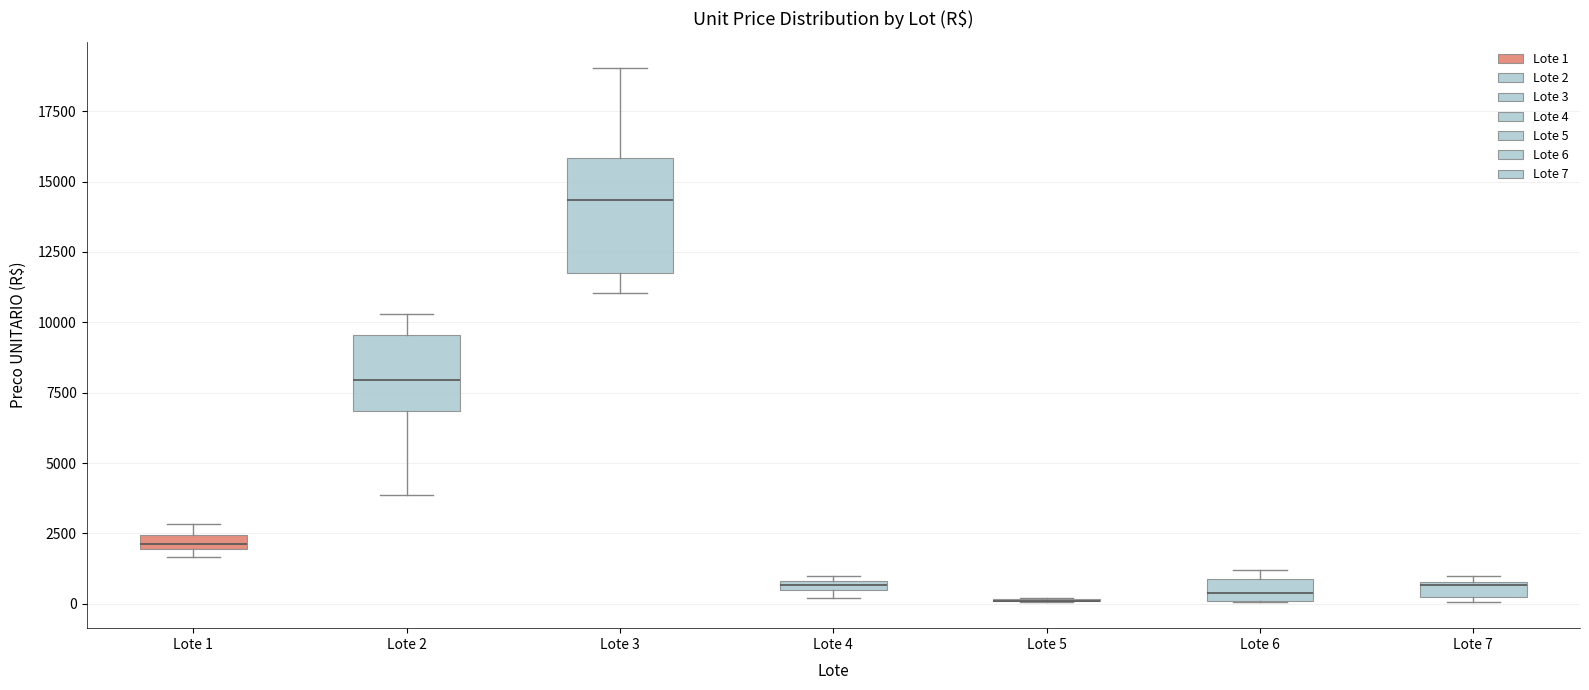

Where is the upper edge of the box for Lote 3 on the y-axis? The values are not printed on the chart, so give them approximately, as read against the axis.

16000